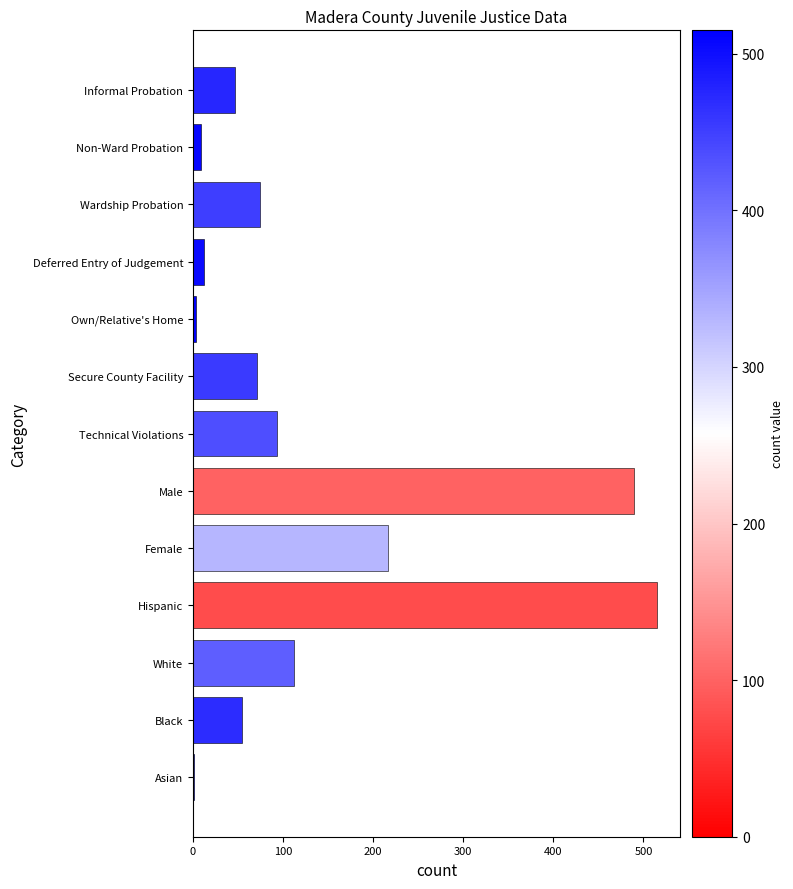

Is it true that the value at White is 112?

True